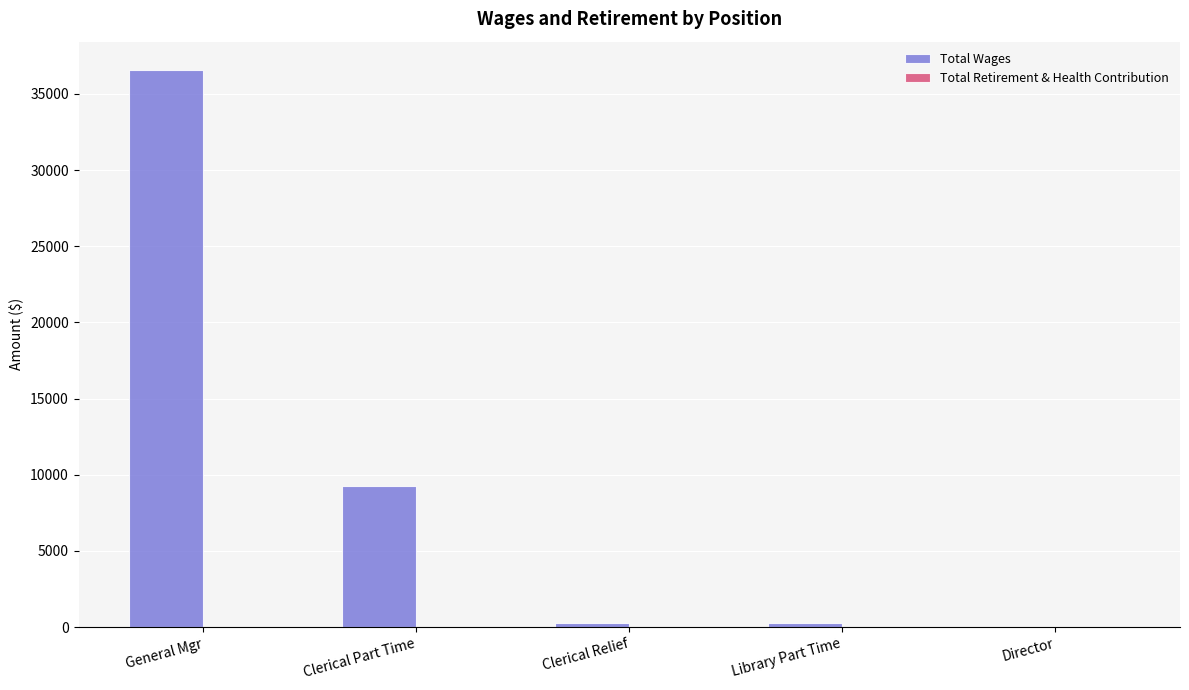

How many series are shown in this chart?

1